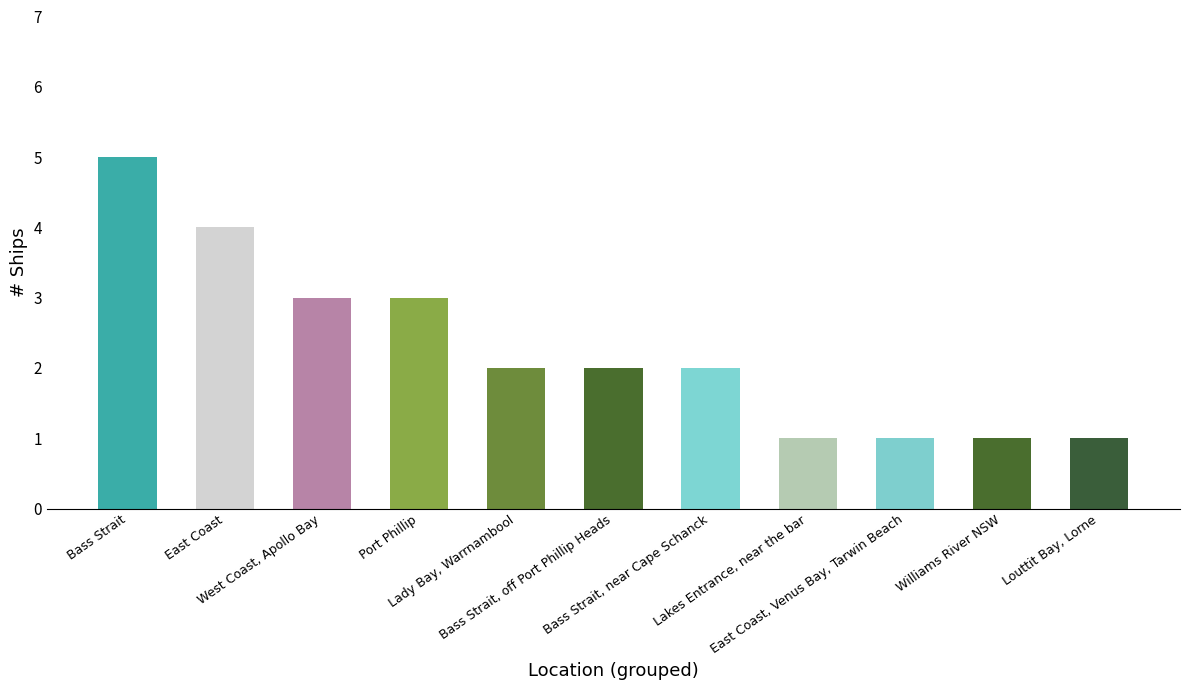

What is the difference between the second highest and second lowest values?

3